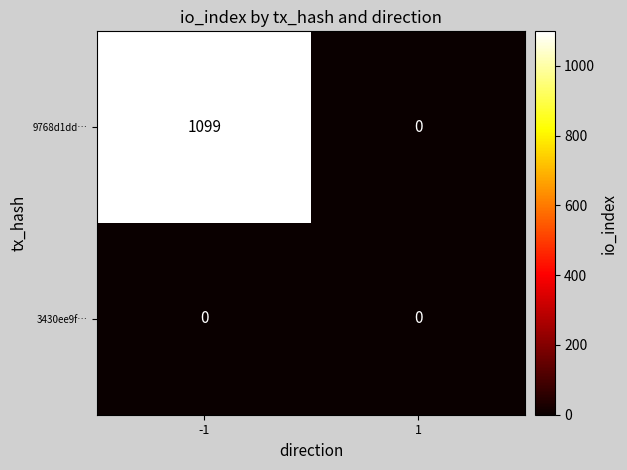

Which series has the largest range (max minus min)?

9768d1dd…